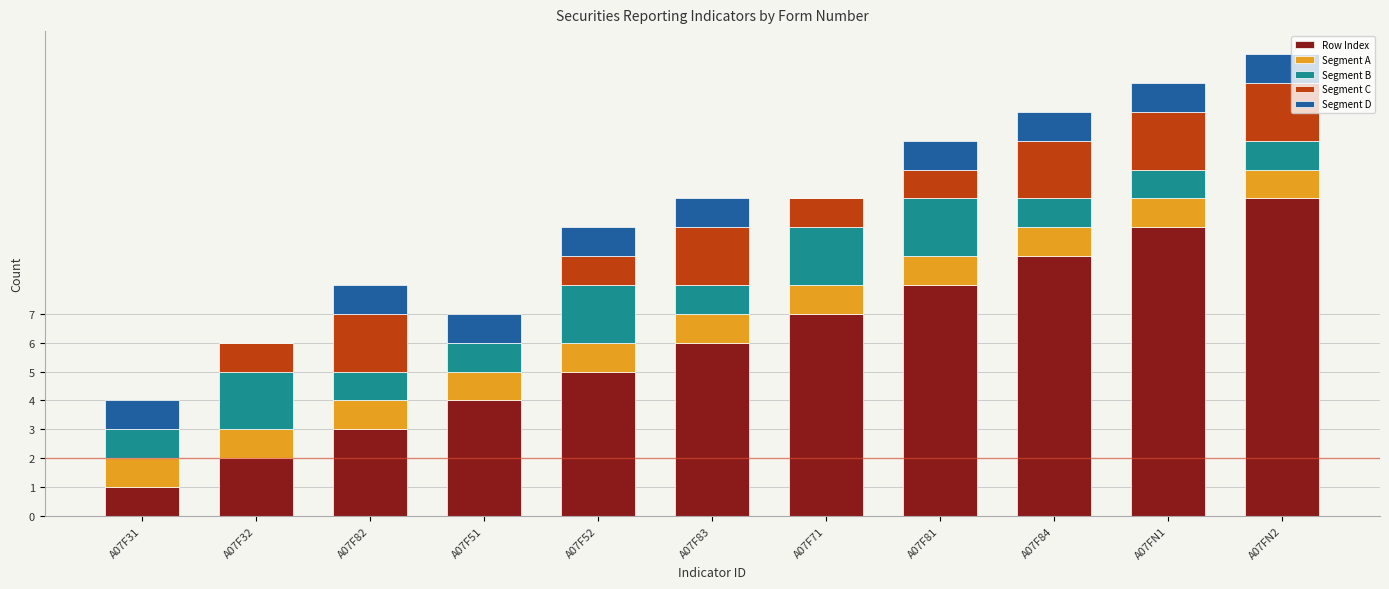

Where is Row Index nearest to the value 6?

A07F83